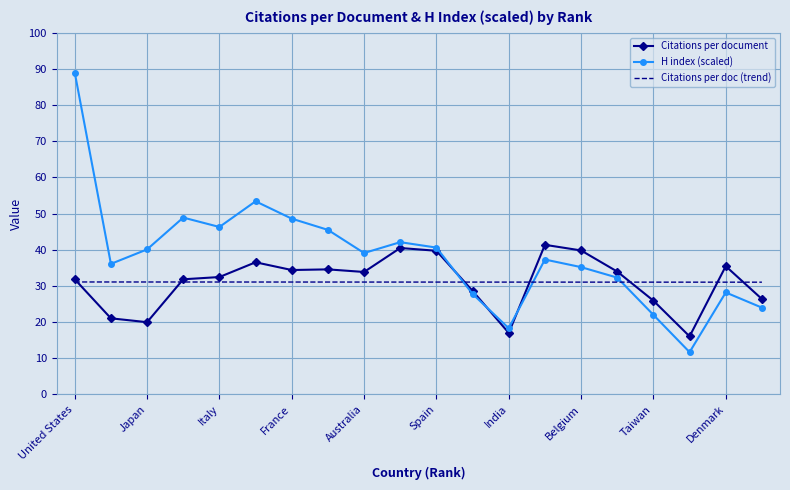

True or false: Citations per document has a value of 41.4 at Switzerland.

True